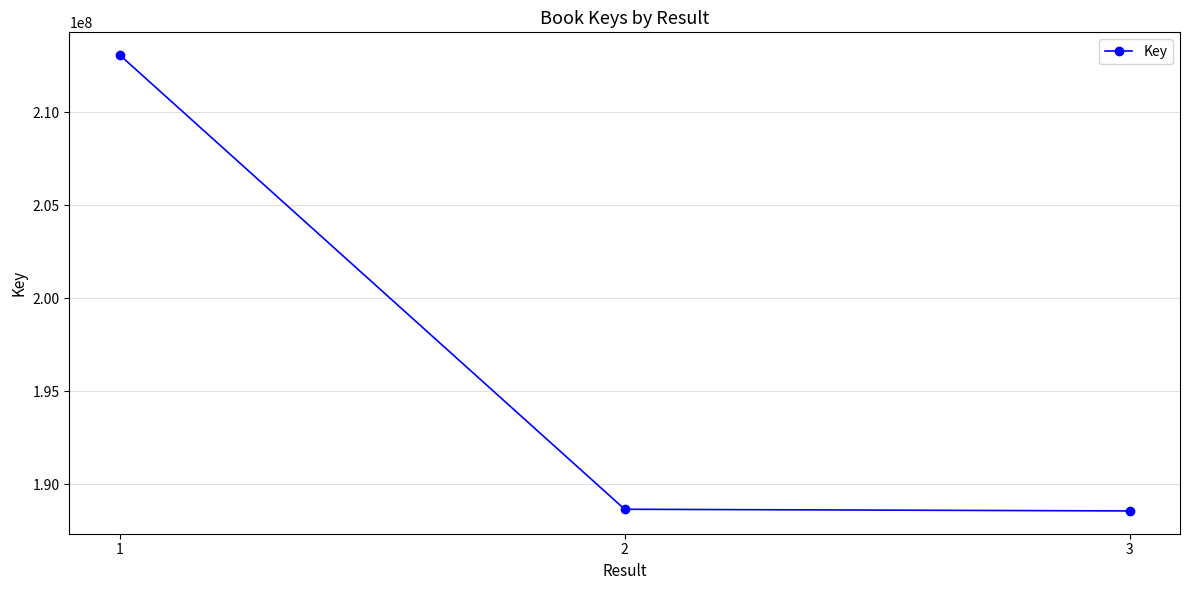

Is it true that the value at 3 is 113577623?

False